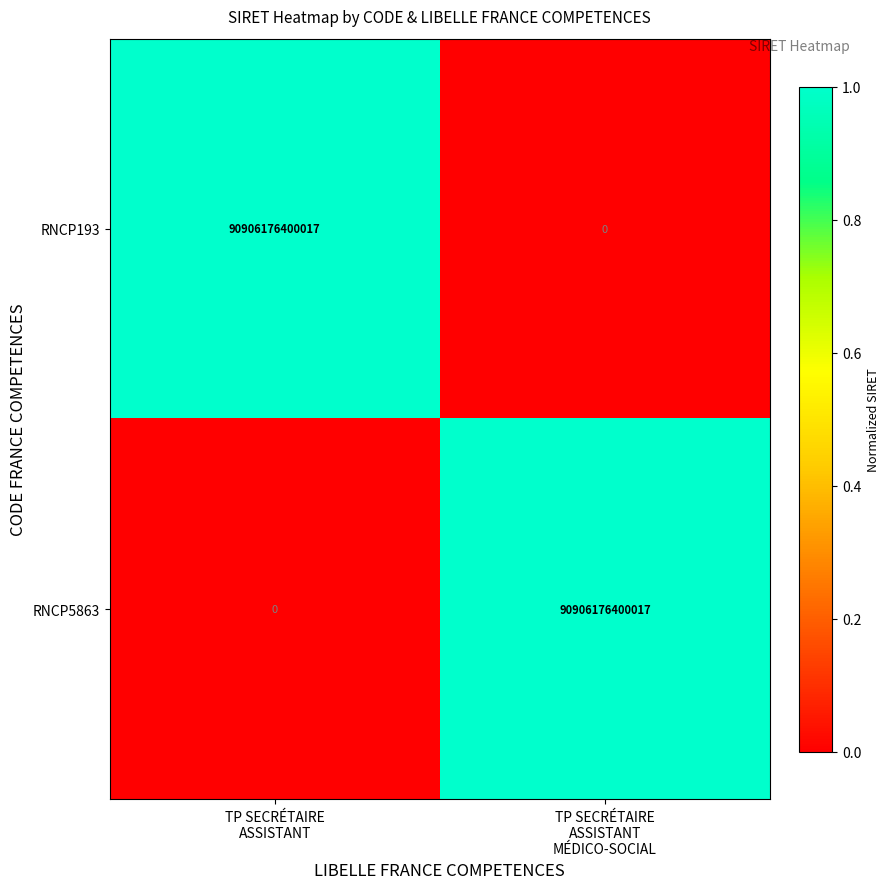

What is the difference between the maximum and minimum values in the RNCP5863 series?

90906176400017